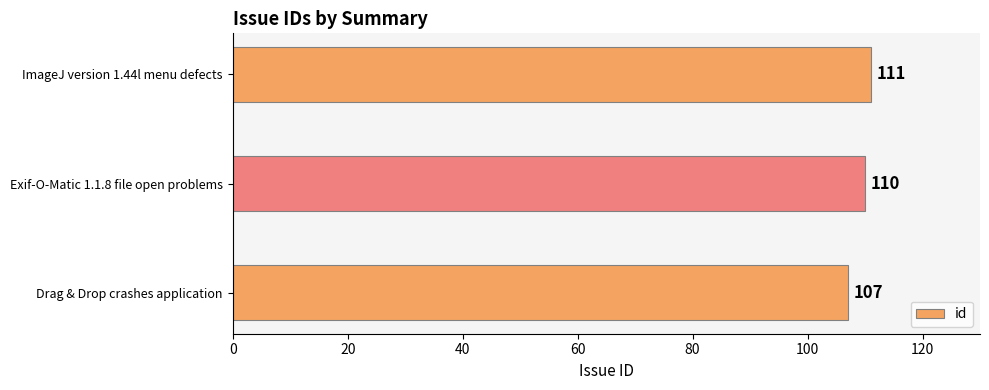

What is the difference between the maximum and second lowest values?

1